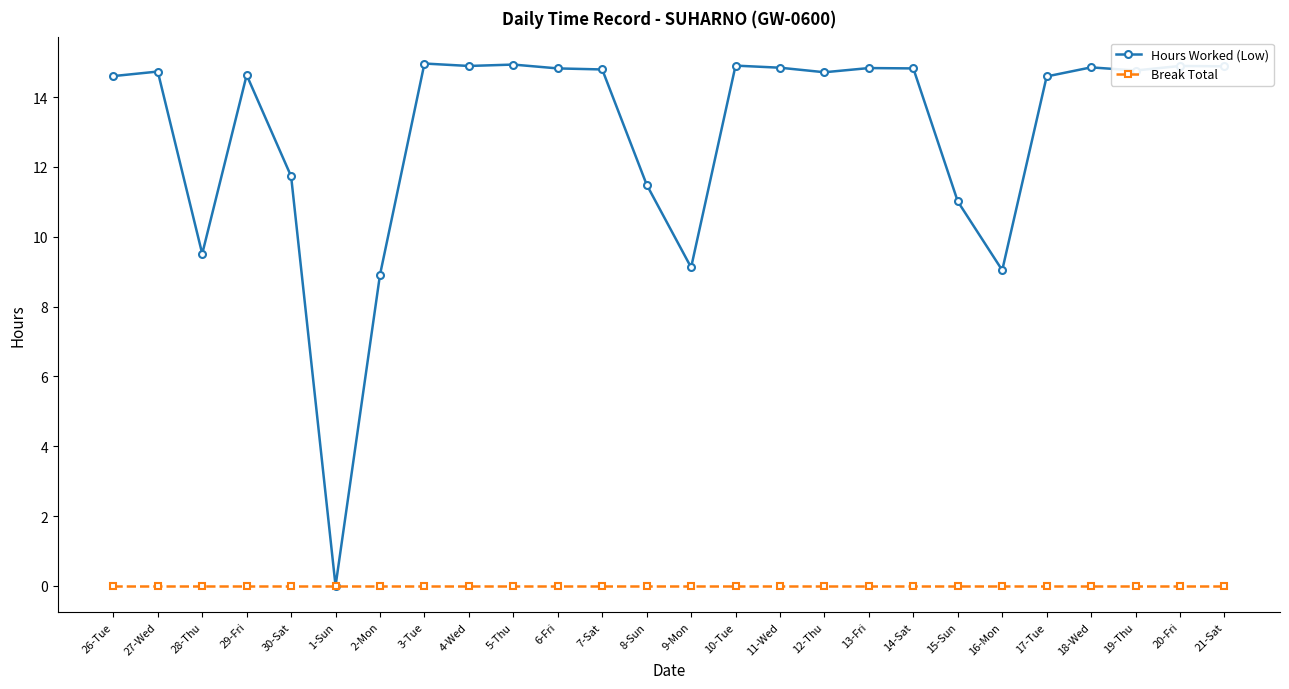

The value of Hours Worked (Low) at 2-Mon is 5.8. True or false?

False